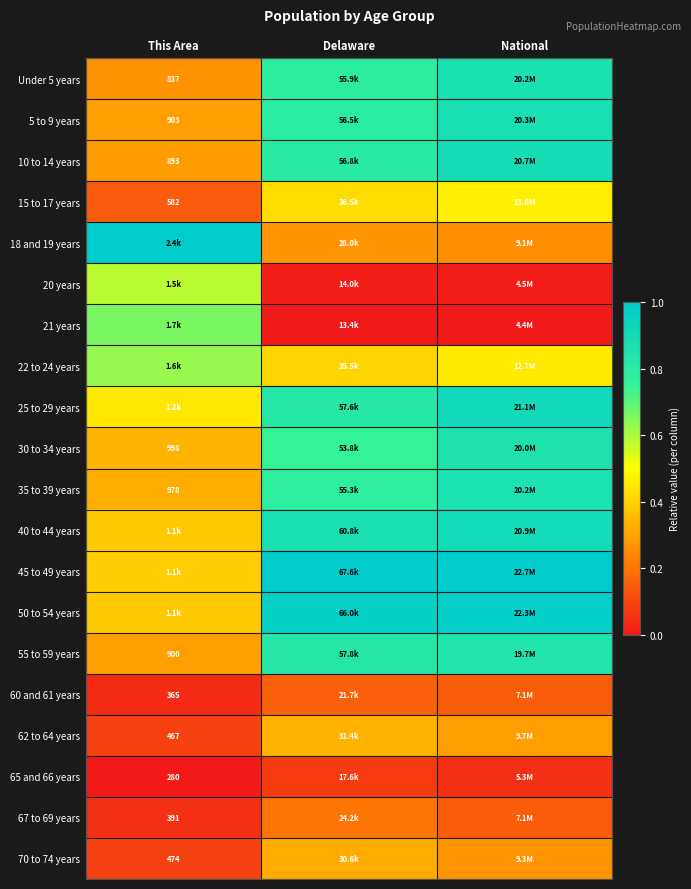

Rank the categories by 55 to 59 years value from highest to lowest.

National, Delaware, This Area